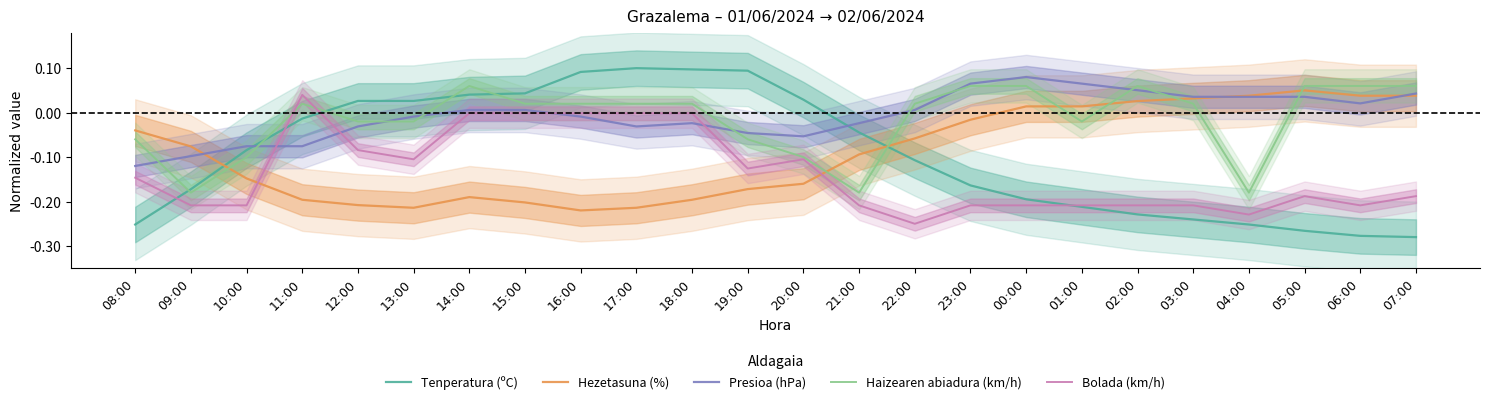

How many times do Tenperatura (ºC) and Hezetasuna (%) cross each other?

2